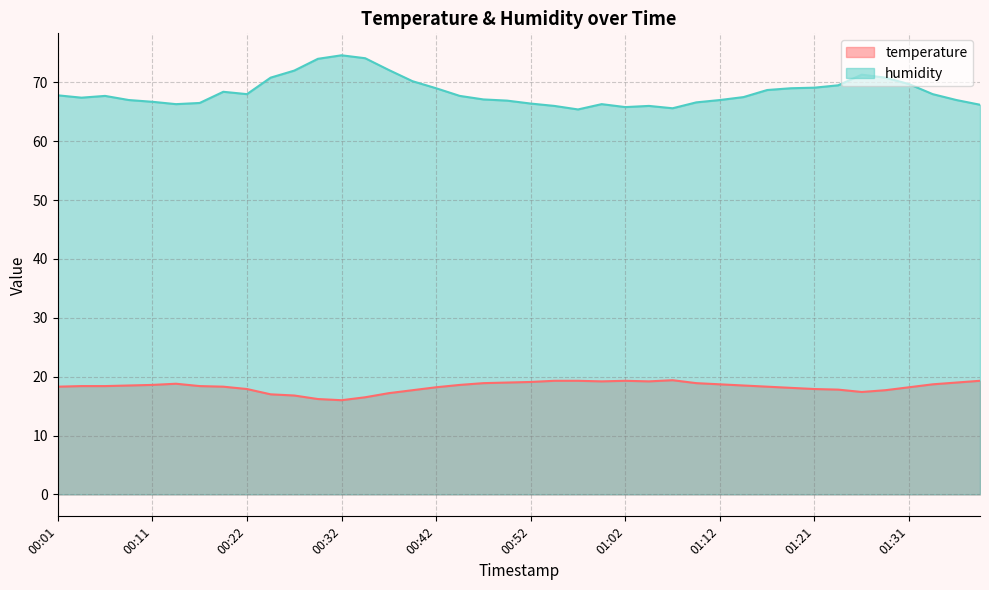

At which category is the sum across all series the highest?

00:32